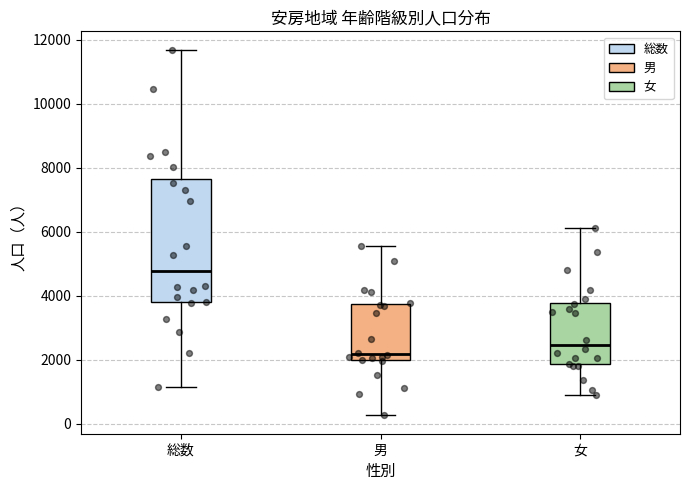

Reading left to right, read every box against the y-axis: the position of its median line, the range the box covers, and the ends of its whiskers. The values are not printed on the chart, so give them approximately, as read against the axis.

総数: median 4800, box 3800 to 7600, whiskers 1200 to 11600
男: median 2200, box 2000 to 3800, whiskers 200 to 5600
女: median 2400, box 1800 to 3800, whiskers 800 to 6200